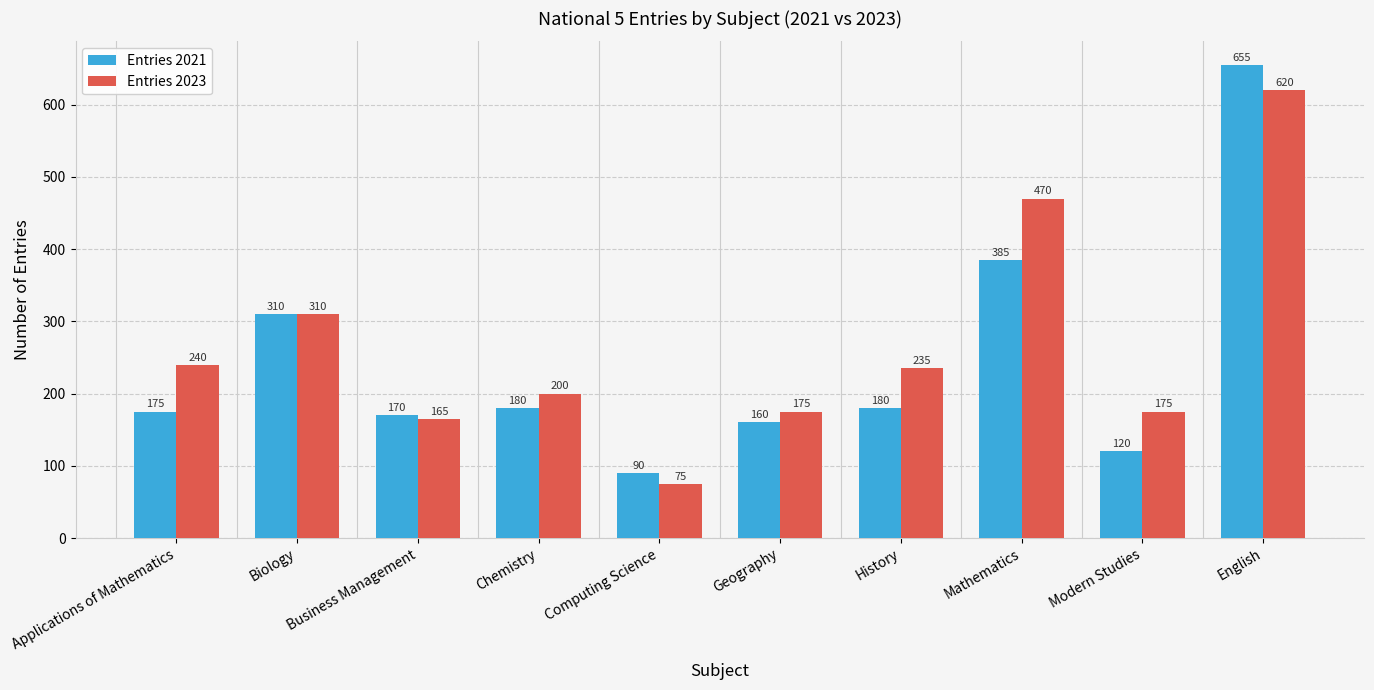

How many data points does each series have?

10